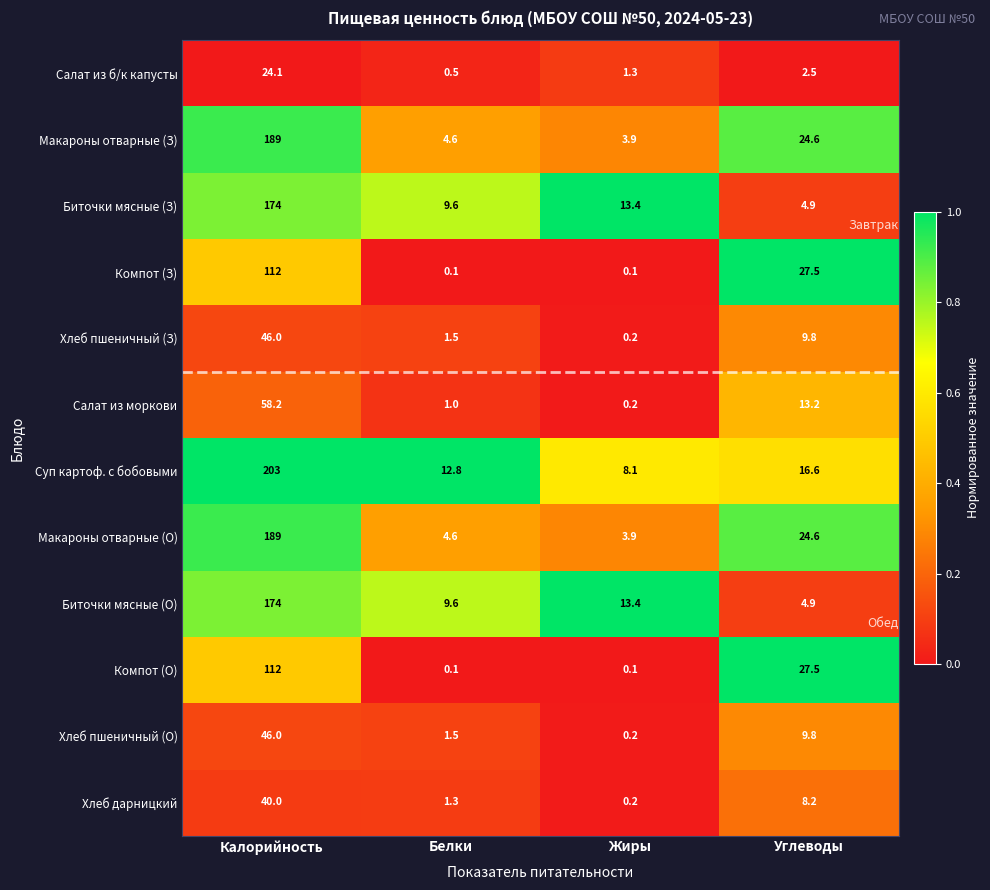

What is the maximum value for Салат из б/к капусты?

24.1